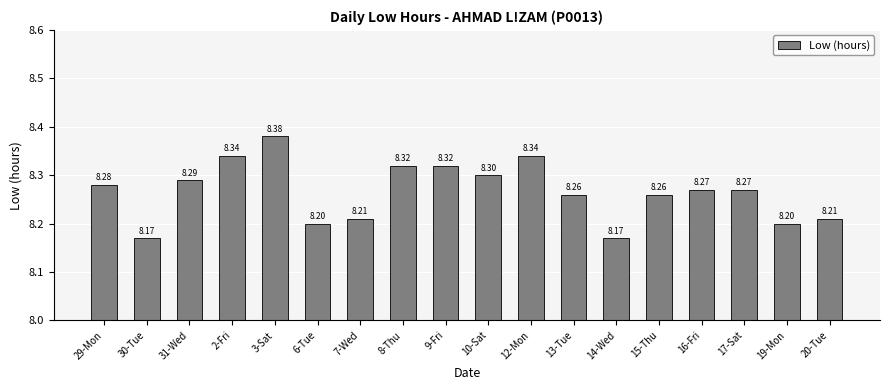

What is the label of the 4th bar from the left?

2-Fri